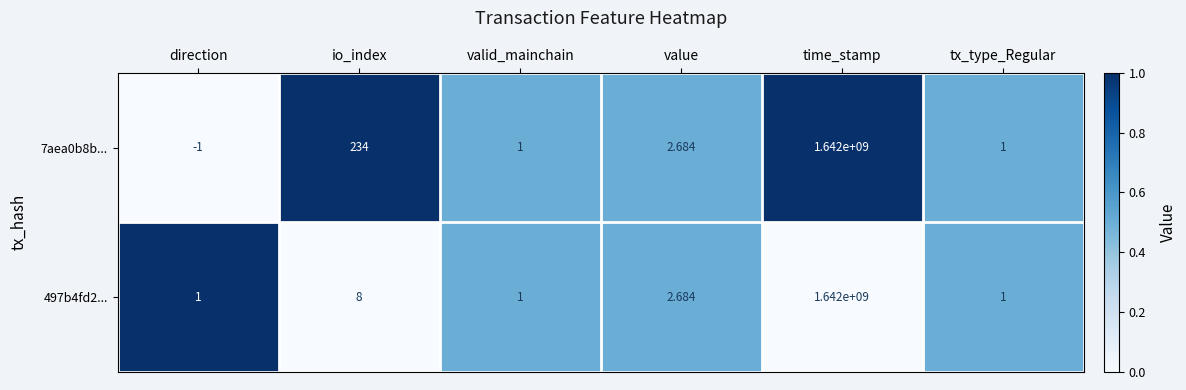

At which category is the sum across all series the highest?

time_stamp